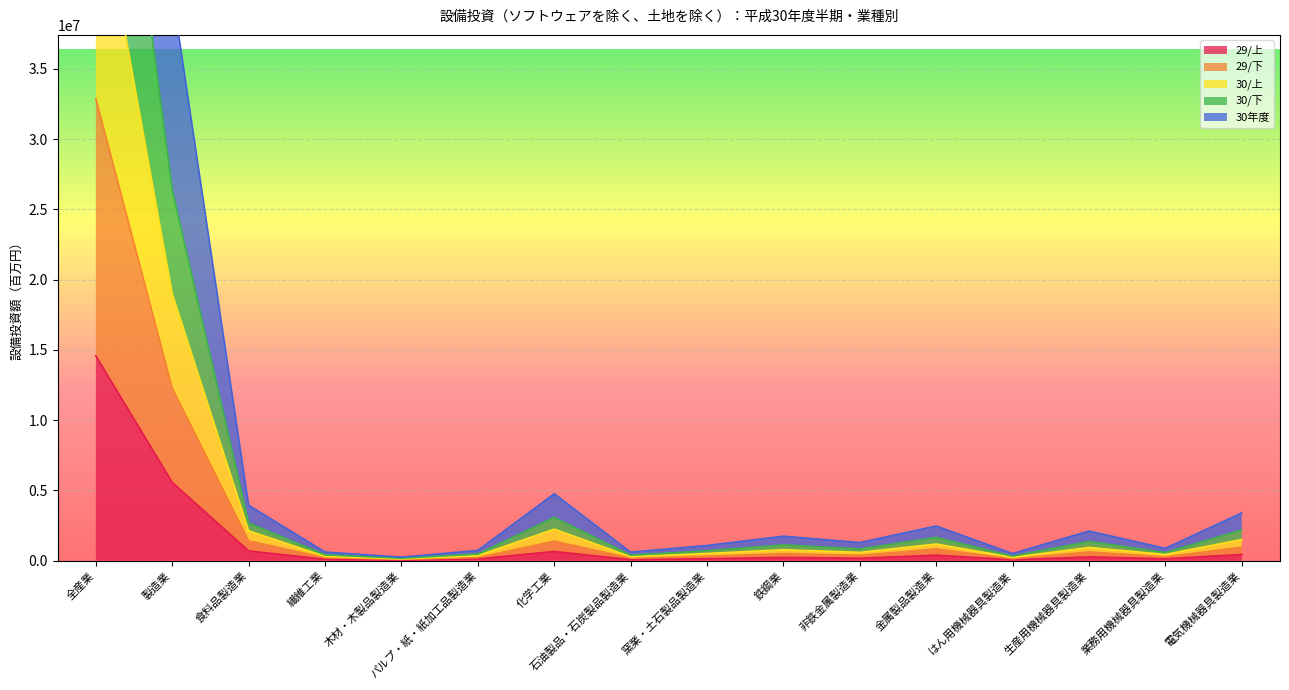

At how many categories does at least one series exceed 47308079?

1